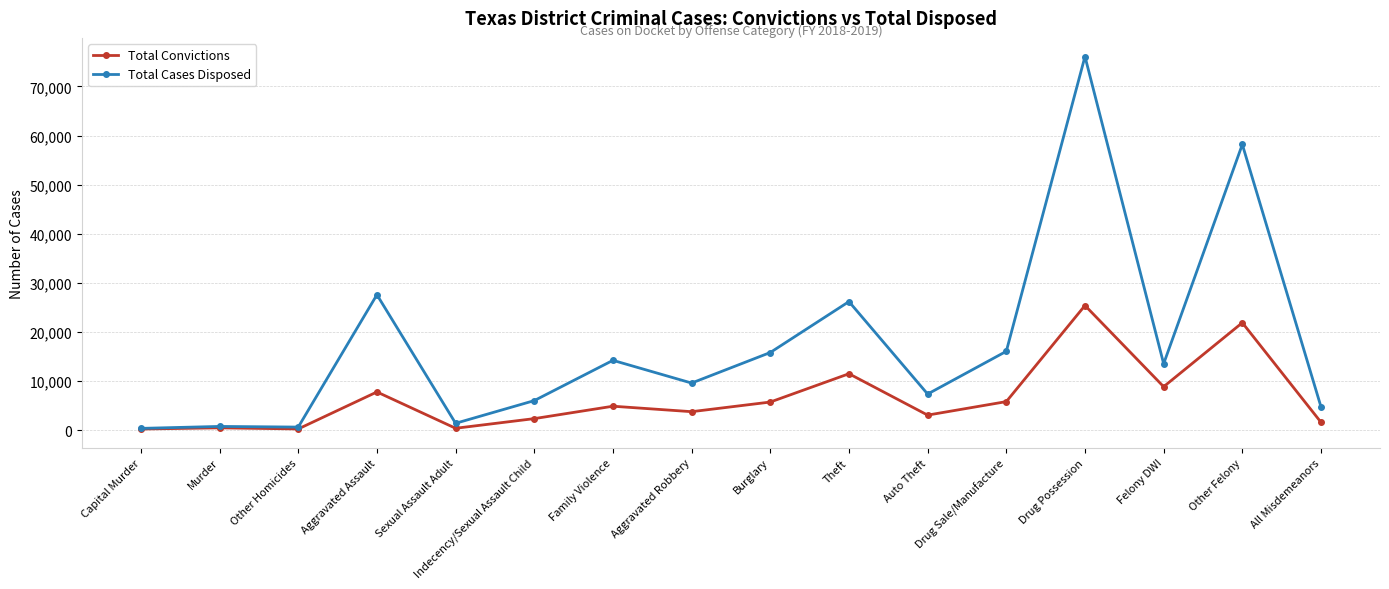

At how many categories does at least one series exceed 17533?

4